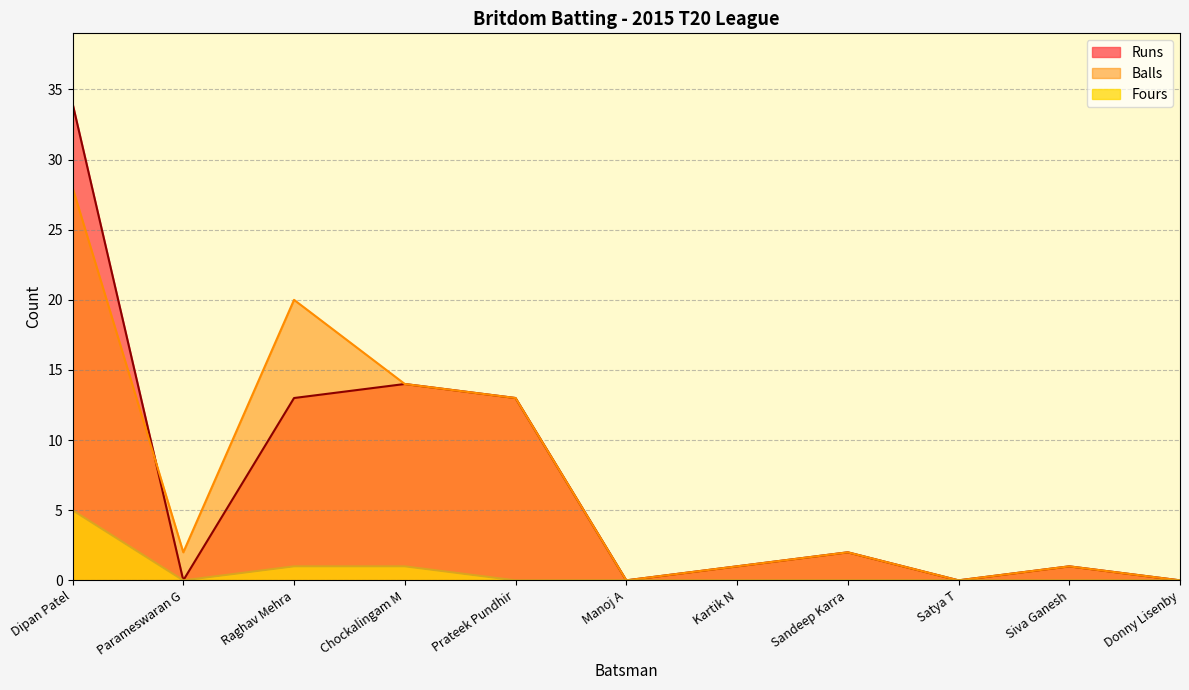

Reading left to right, list all the values displayed in this chart.

Runs: 34	0	13	14	13	0	1	2	0	1	0
Balls: 28	2	20	14	13	0	1	2	0	1	0
Fours: 5	0	1	1	0	0	0	0	0	0	0